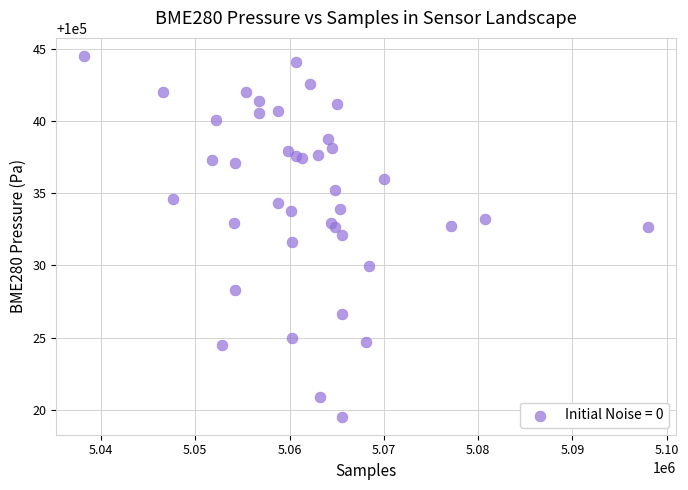

What is the range of X values (max minus min)?

59722.0